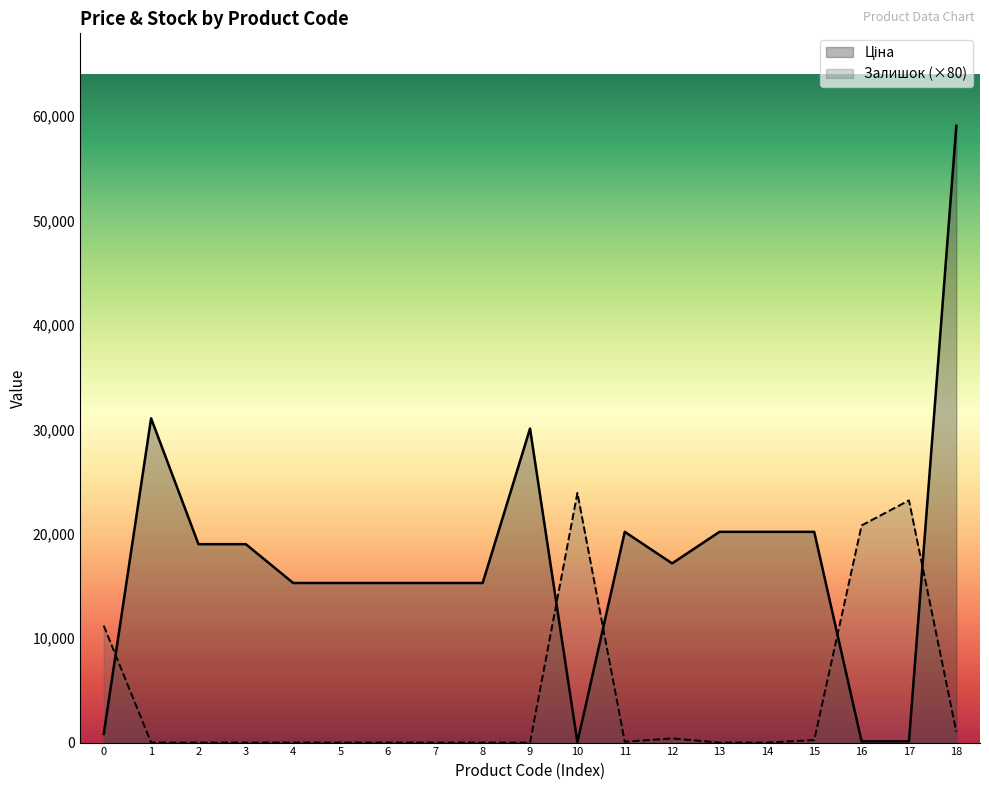

What is the maximum value shown in the chart?

59075.7